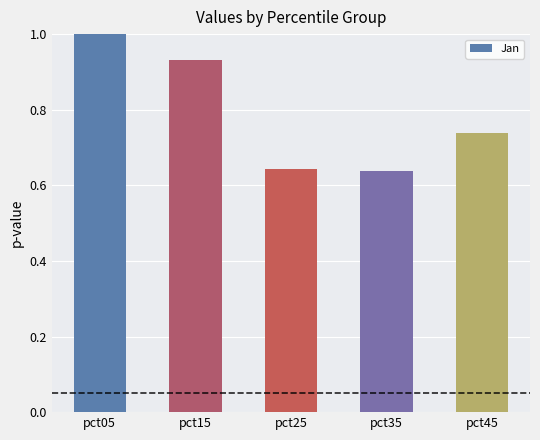

Rank the categories by value from highest to lowest.

pct05, pct15, pct45, pct25, pct35